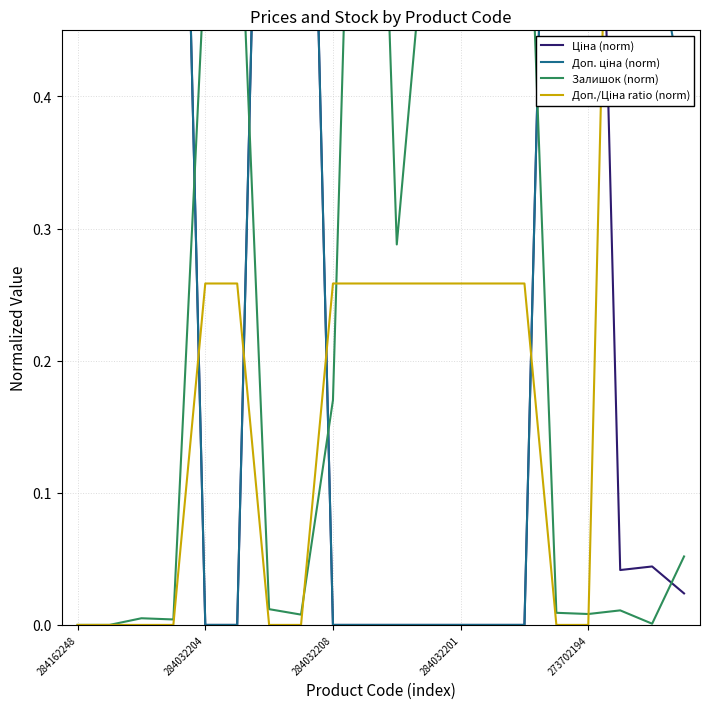

Is it true that Ціна (norm) equals 0.0 at 19?

False